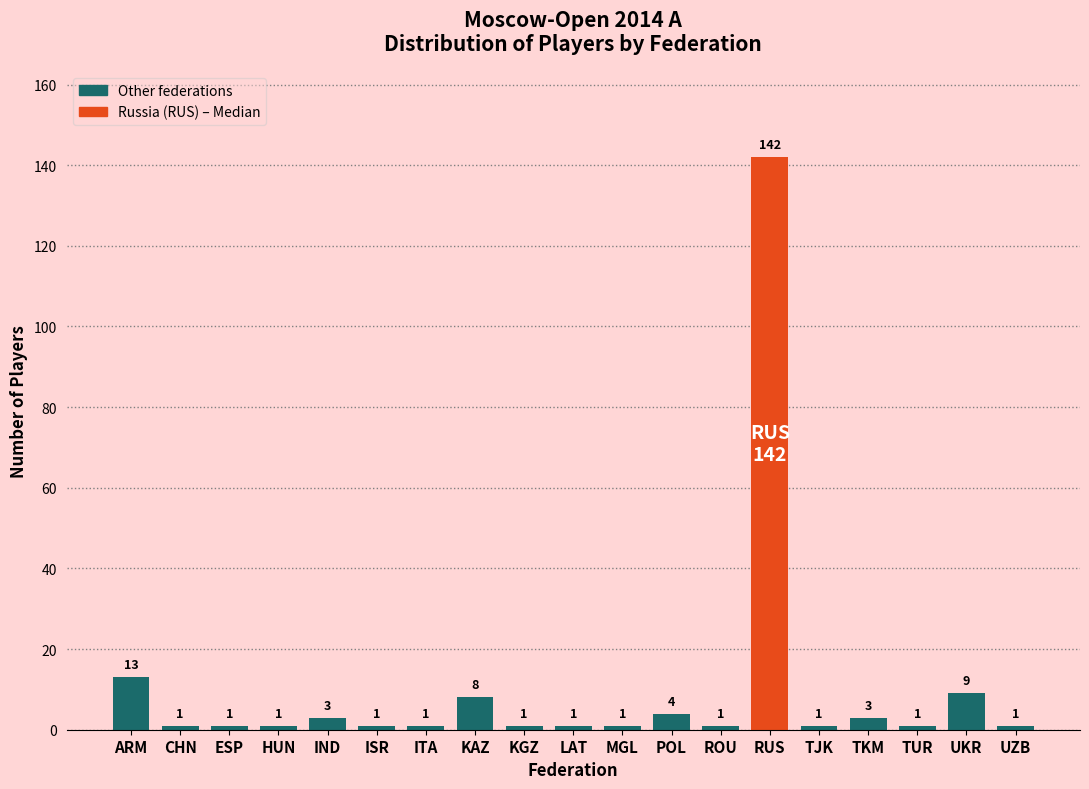

Reading left to right, transcribe all the data shown in this chart.

ARM=13	CHN=1	ESP=1	HUN=1	IND=3	ISR=1	ITA=1	KAZ=8	KGZ=1	LAT=1	MGL=1	POL=4	ROU=1	RUS=142	TJK=1	TKM=3	TUR=1	UKR=9	UZB=1